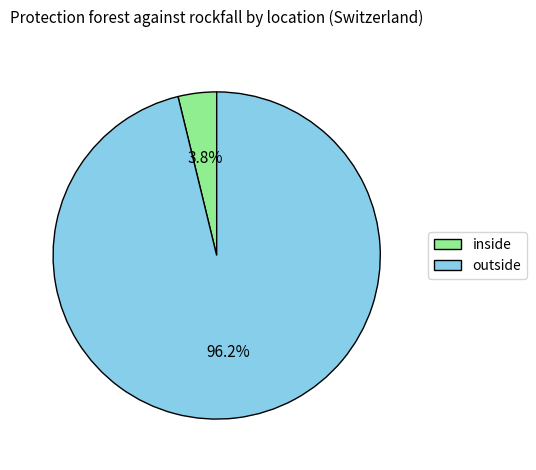

To the nearest percent, what portion does inside represent?

4%